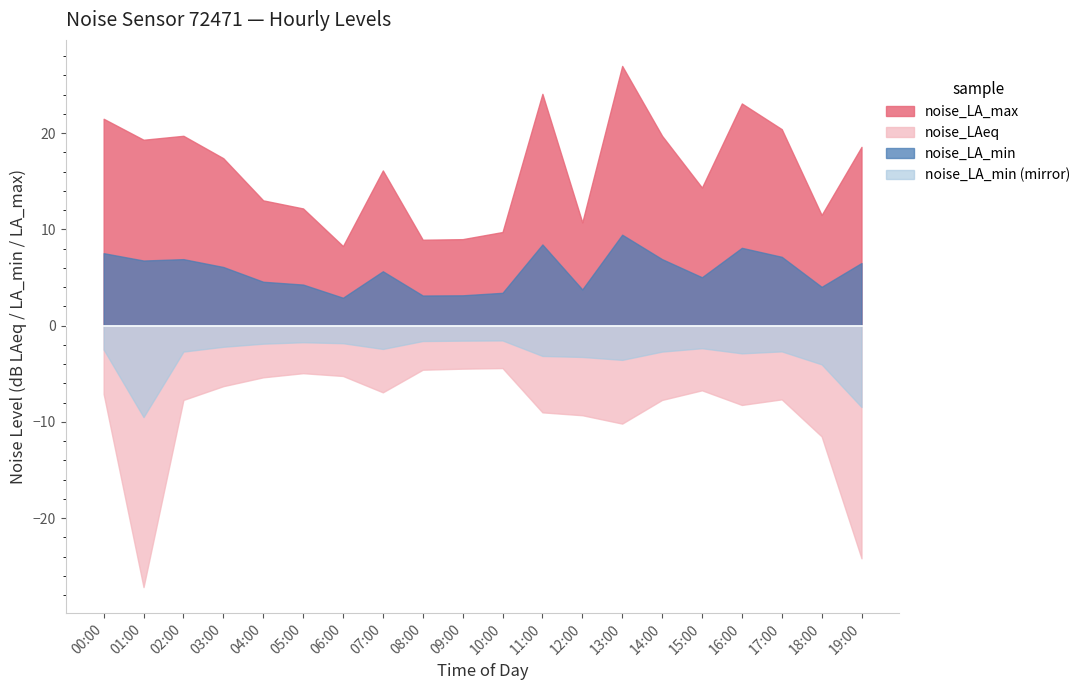

Is it true that noise_LA_min (mirror) equals -2.7 at 17:00?

True